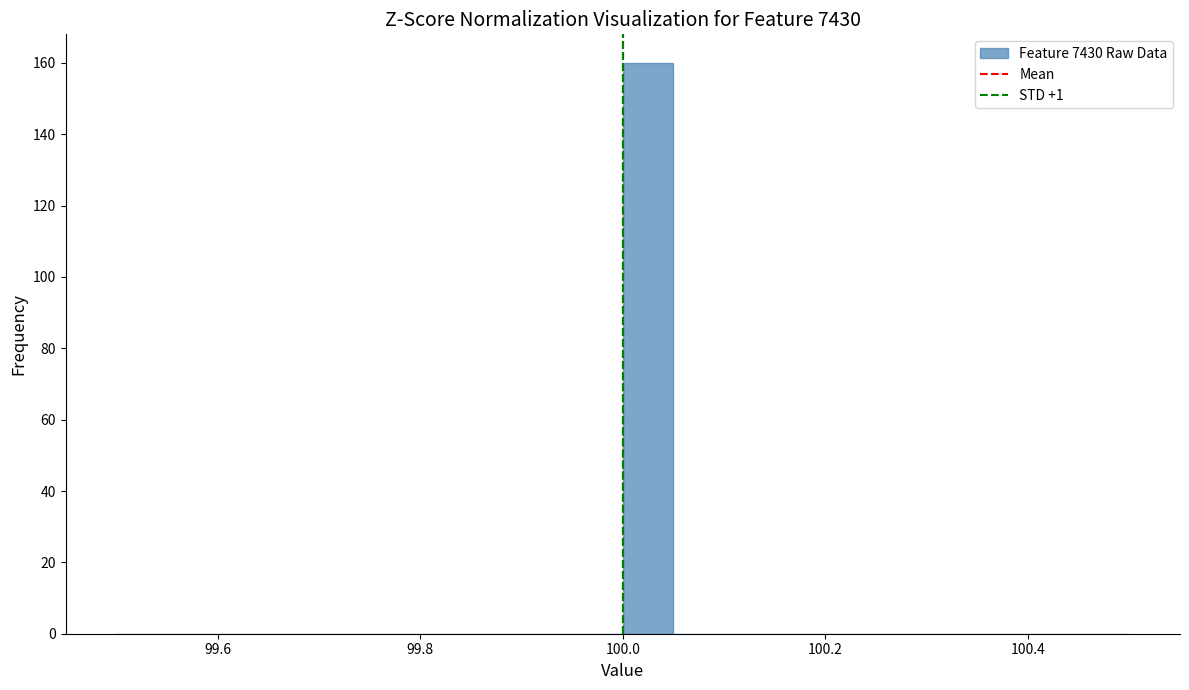

Read against the x-axis, roughly where is the centre of the tallest bar?

100.02